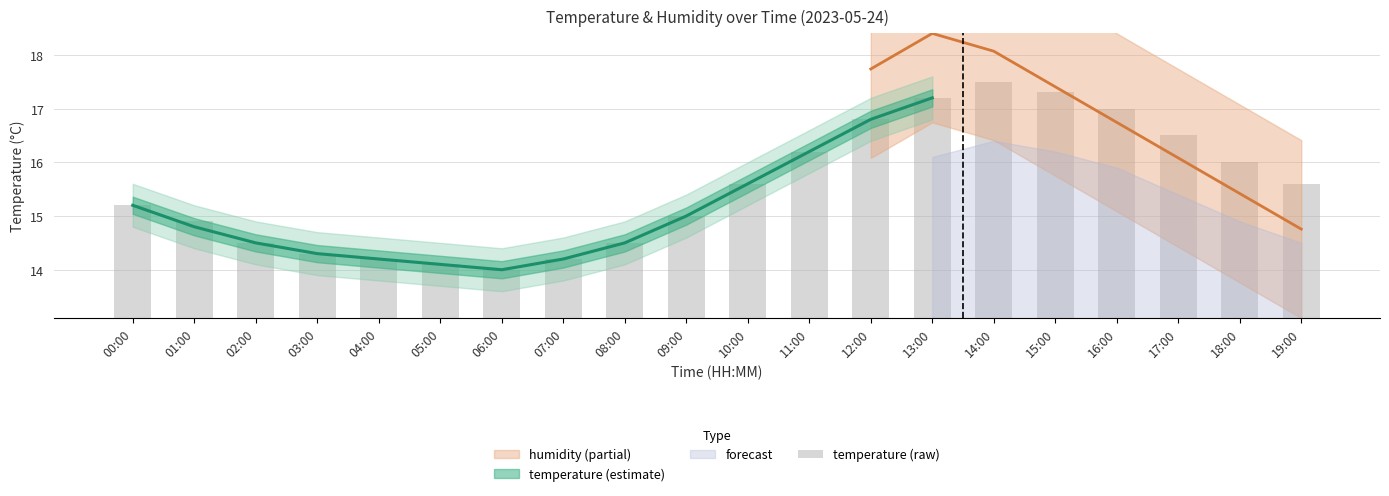

What is the difference between the values at 11:00 and 07:00?

2.0